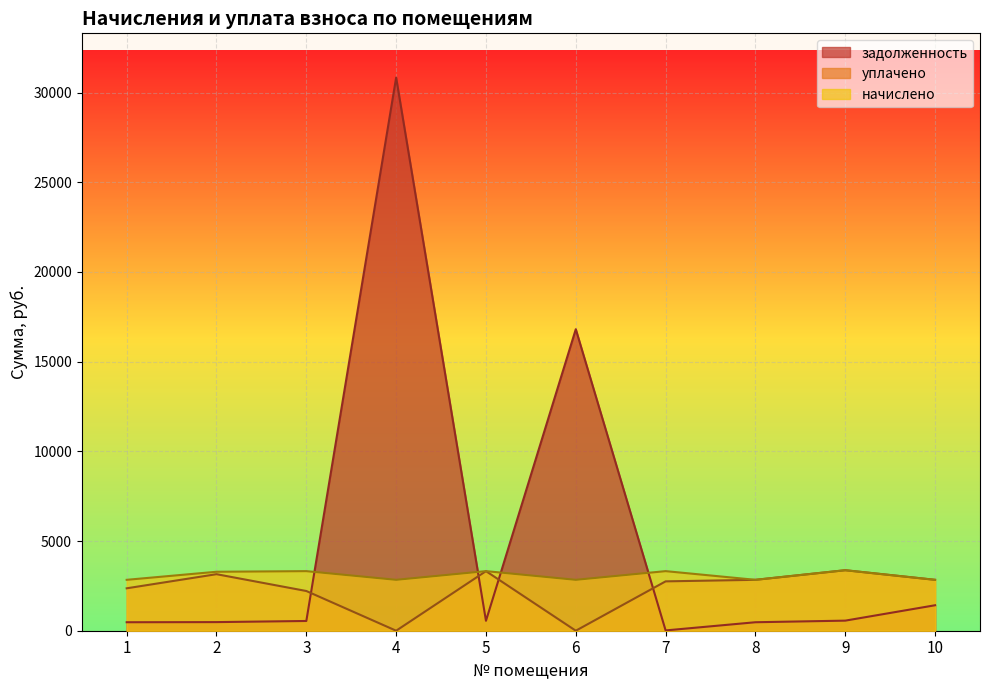

True or false: начислено has more than 2 interior local peaks.

True